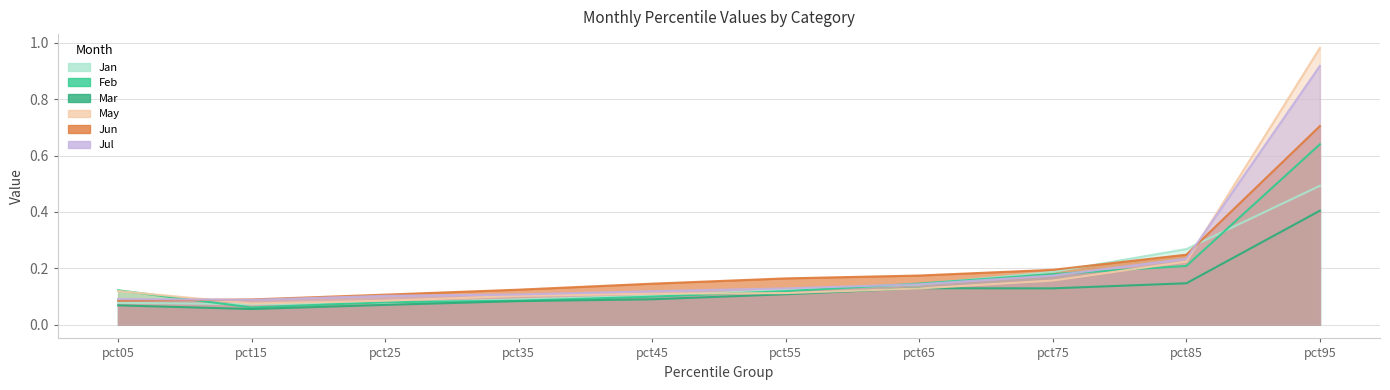

List the labels in order of Feb value, smallest first.

pct15, pct25, pct35, pct45, pct55, pct05, pct65, pct75, pct85, pct95